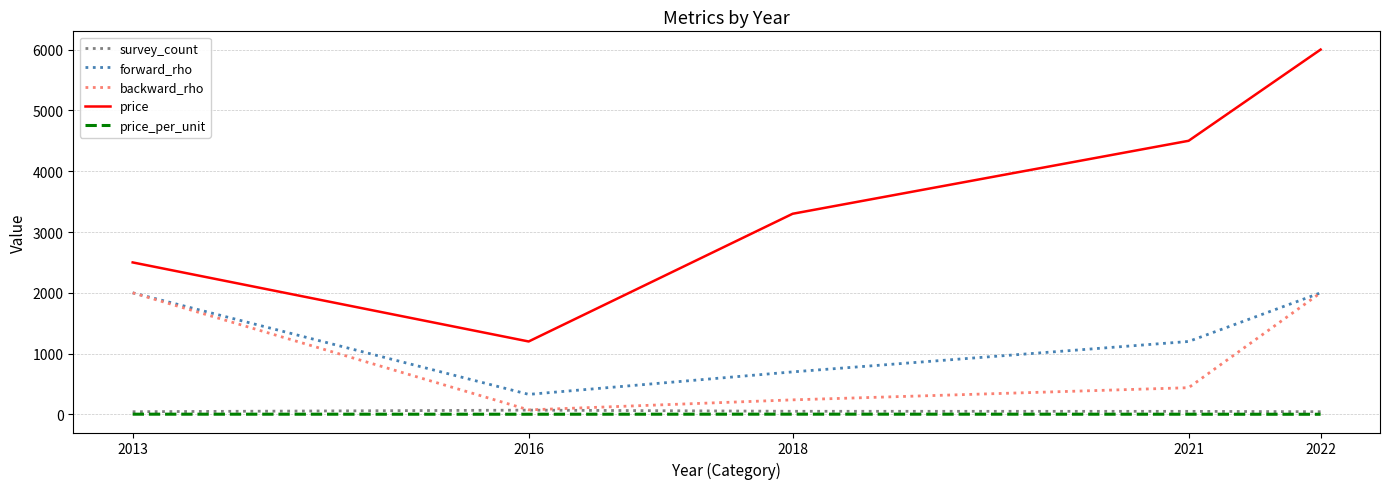

What are all the series names shown in the legend?

survey_count, forward_rho, backward_rho, price, price_per_unit